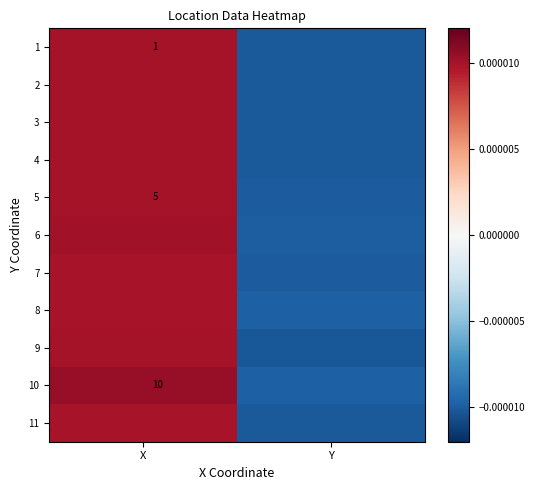

The value of 4 at X is 0.0. True or false?

False